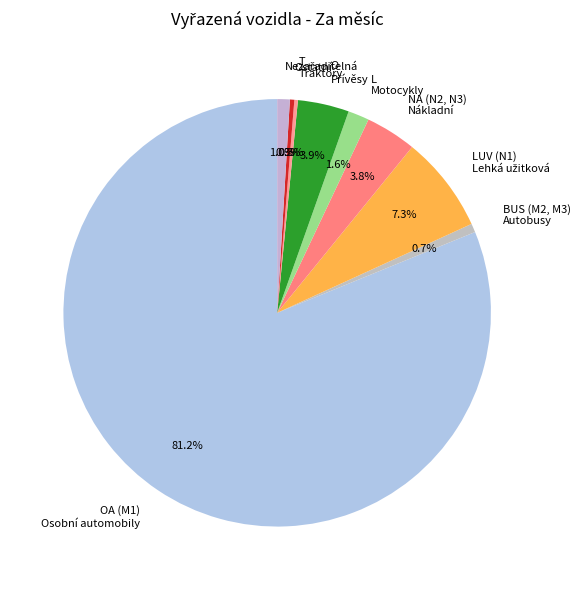

Do BUS (M2, M3) Autobusy and Ostatní together represent more than half of the pie?

No